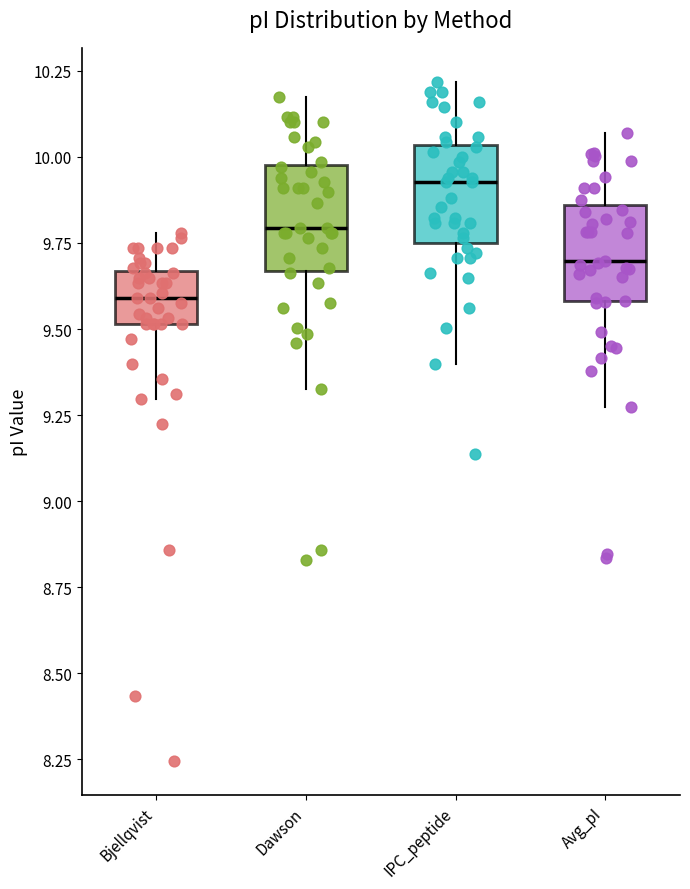

Which box has the highest median line?

IPC_peptide